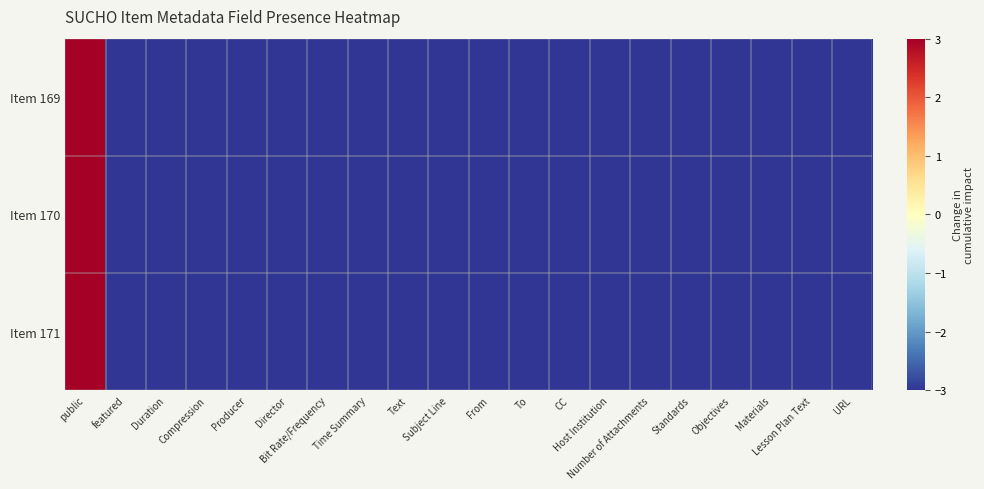

At which category is the sum across all series the highest?

public